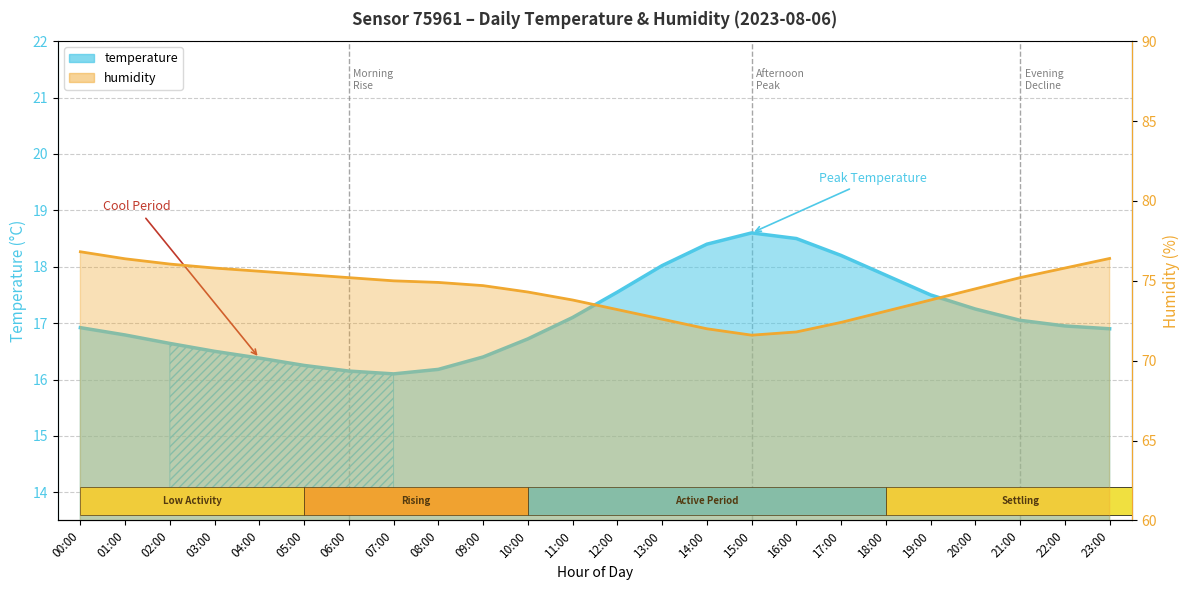

Which has a higher value, 14:00 or 05:00?

14:00